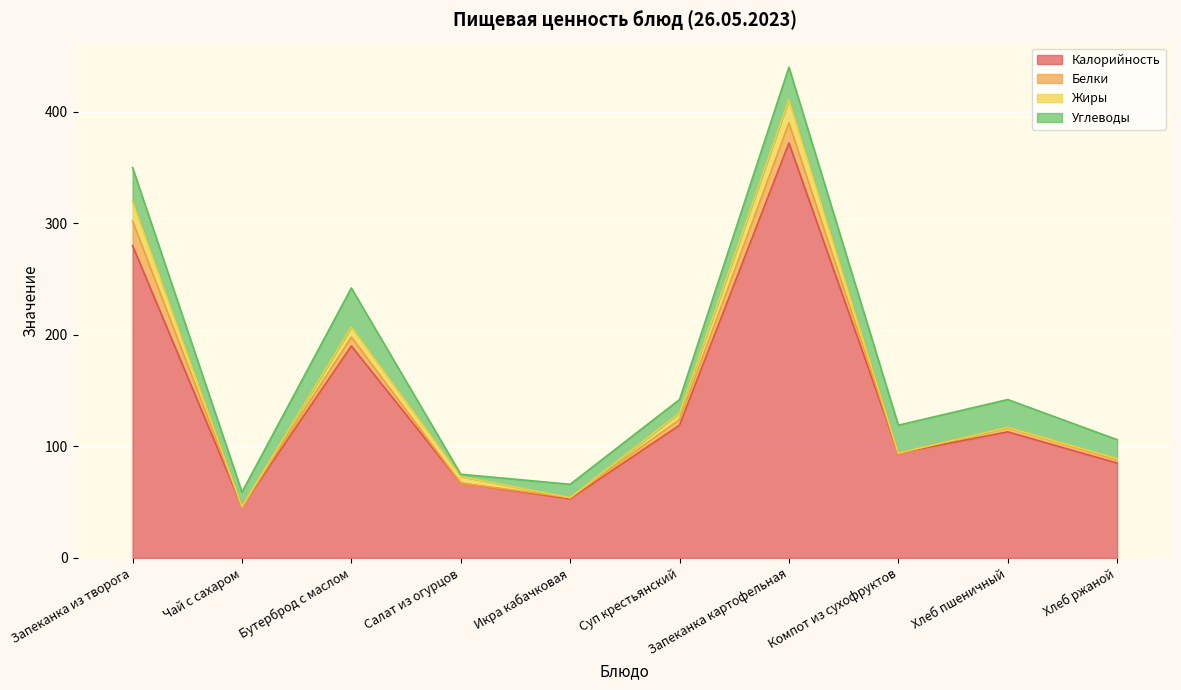

Which series has the largest range (max minus min)?

Калорийность